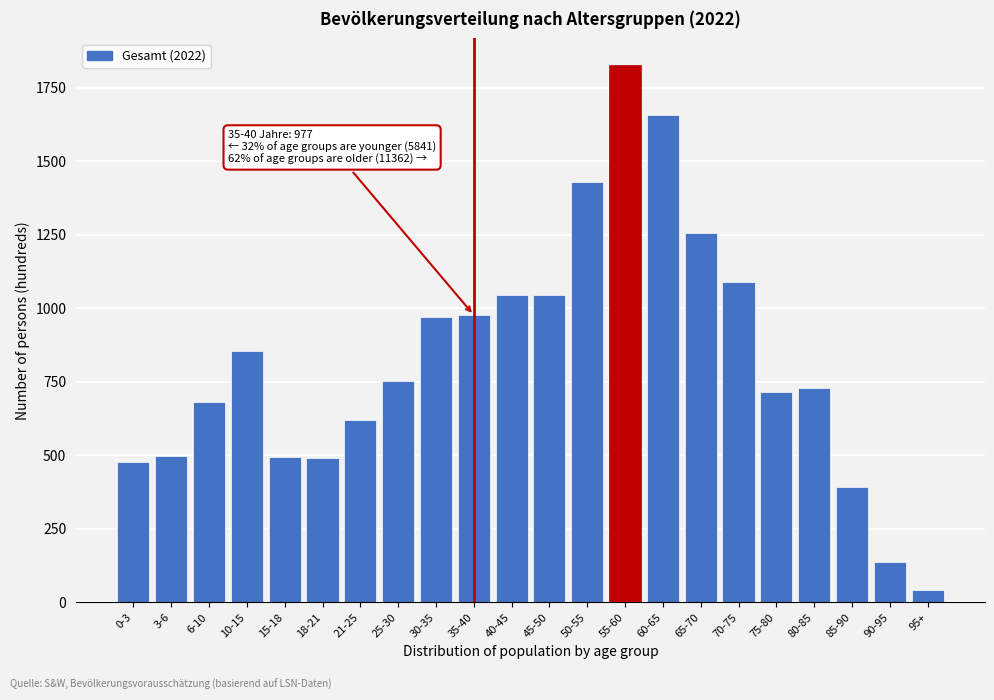

What is the maximum value shown in the chart?

1827